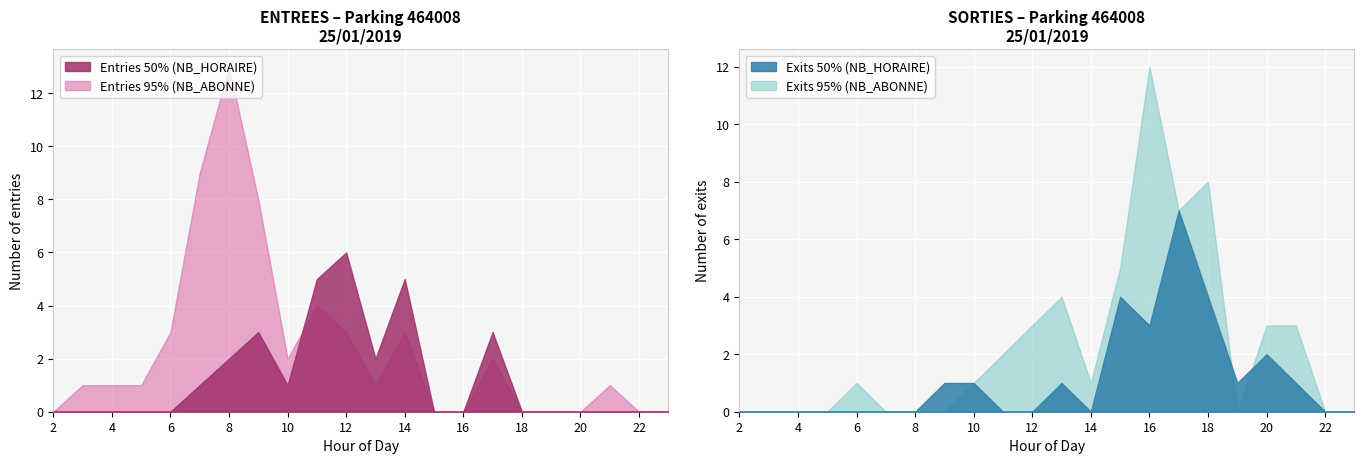

Between 15 and 4, which is larger?

15